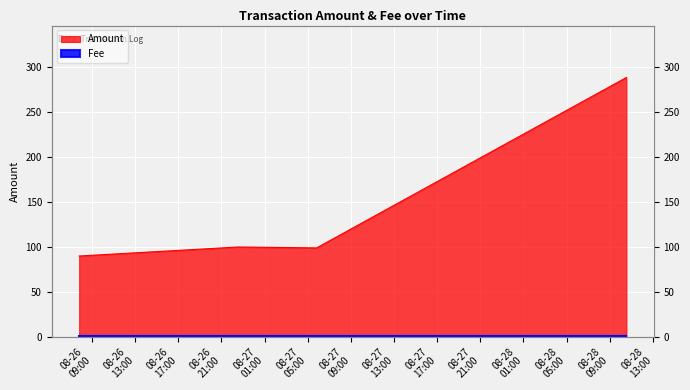

List the labels in order of value, largest first.

2017-08-28 10:32:17, 2017-08-26 22:32:11, 2017-08-27 05:49:38, 2017-08-26 07:49:03